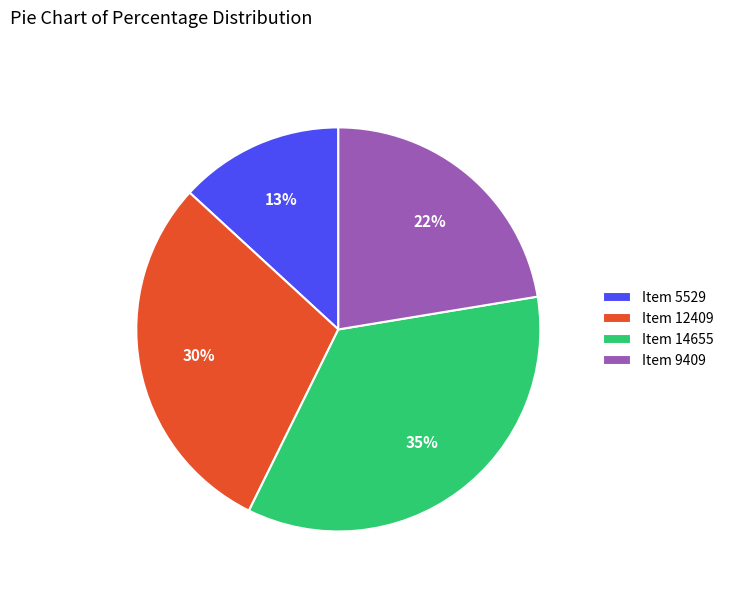

What is the largest slice in the pie chart?

Item 14655